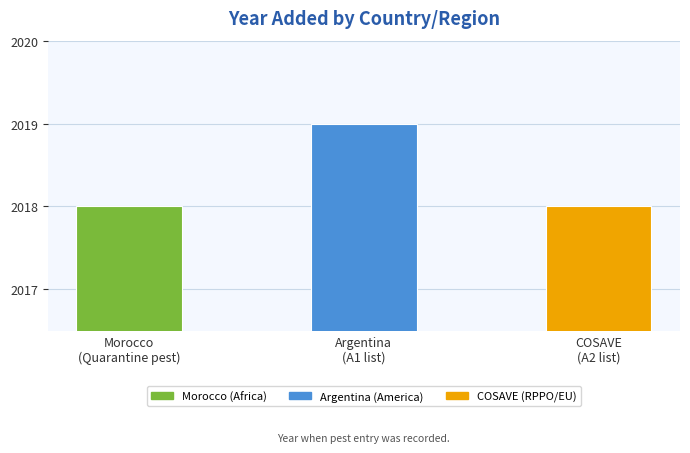

How many distinct data groups are displayed?

1